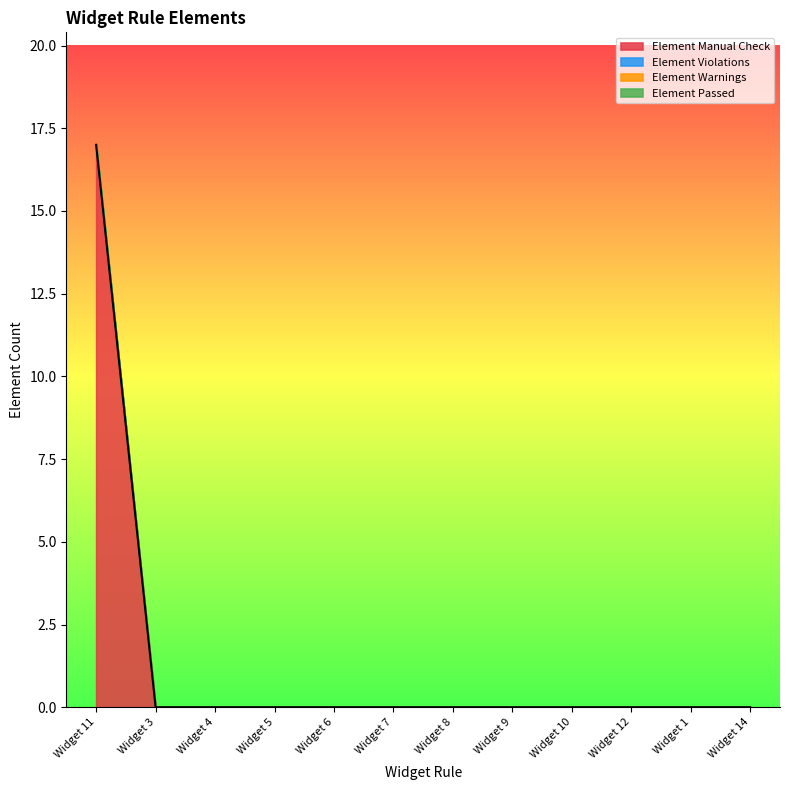

Which has a higher value, Widget 14 or Widget 4?

Widget 14